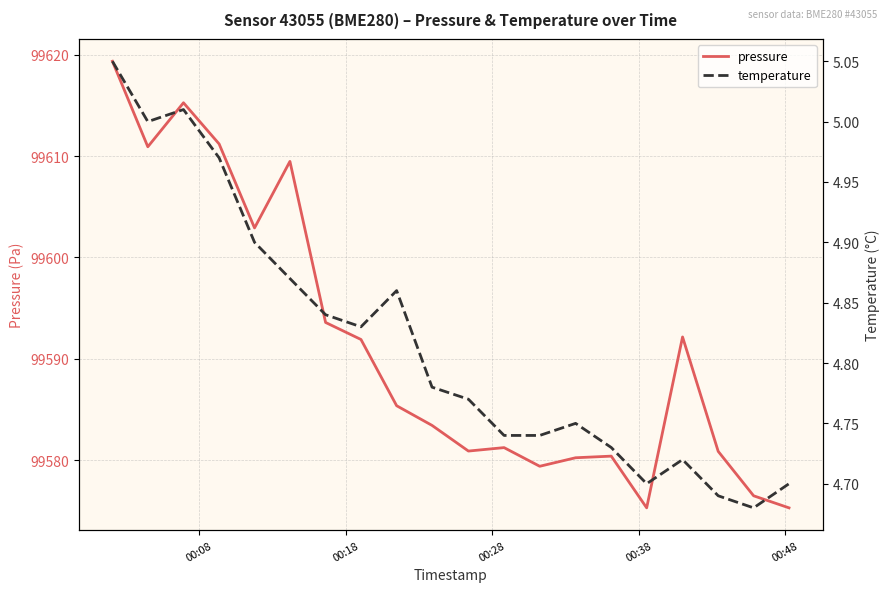

How many interior local peaks does the pressure series have?

5